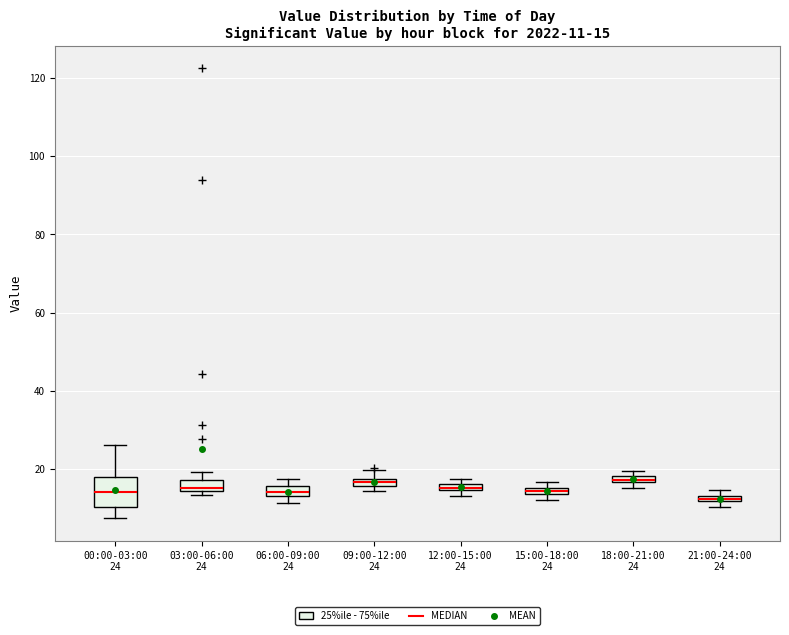

Comparing the boxes themselves (not the whiskers), which one is the tallest?

00:00-03:00 24